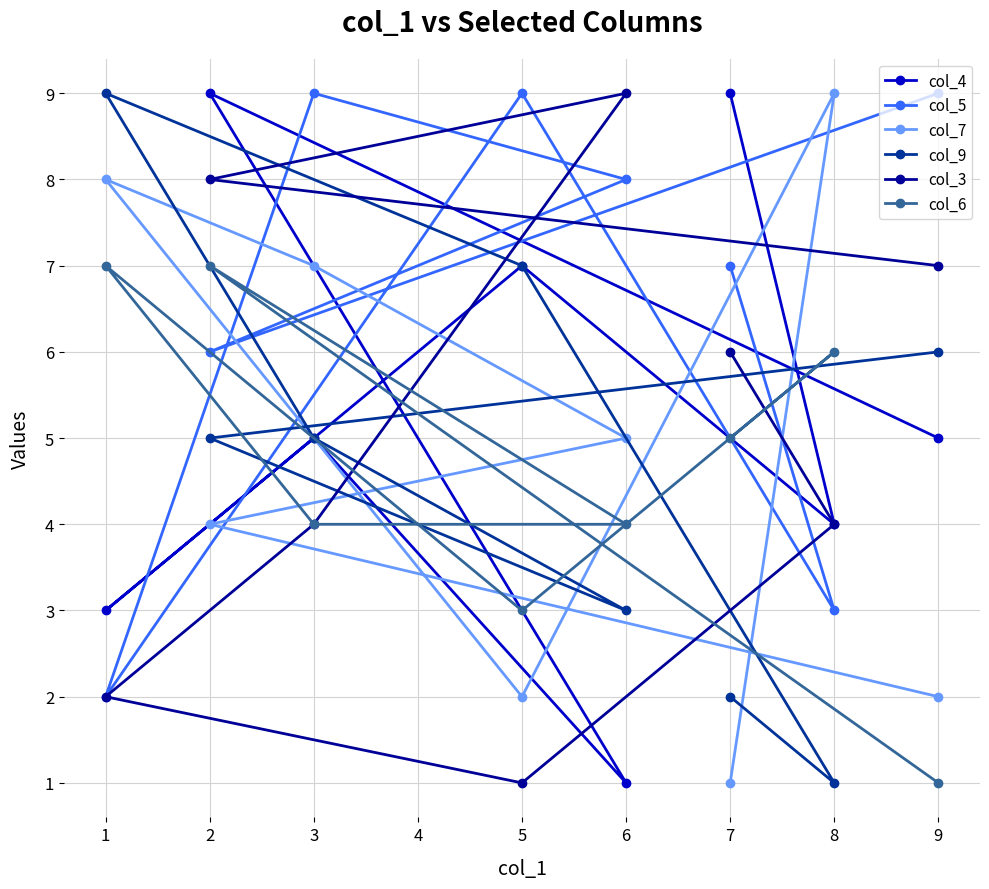

Rank the series at 6 from lowest to highest value.

col_4, col_9, col_6, col_7, col_5, col_3